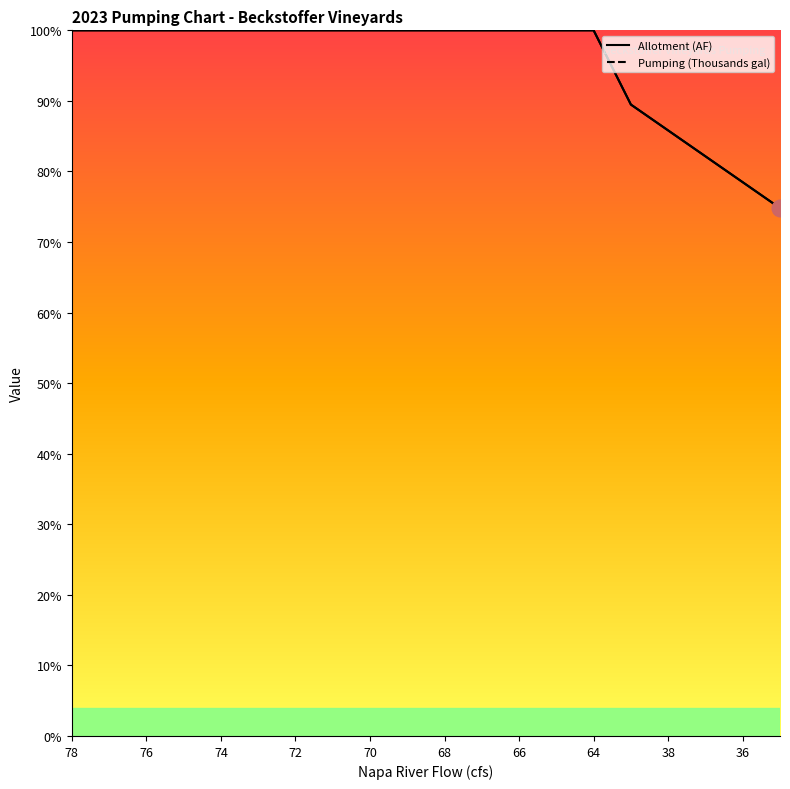

Is this an area chart (filled region under the line)?

No